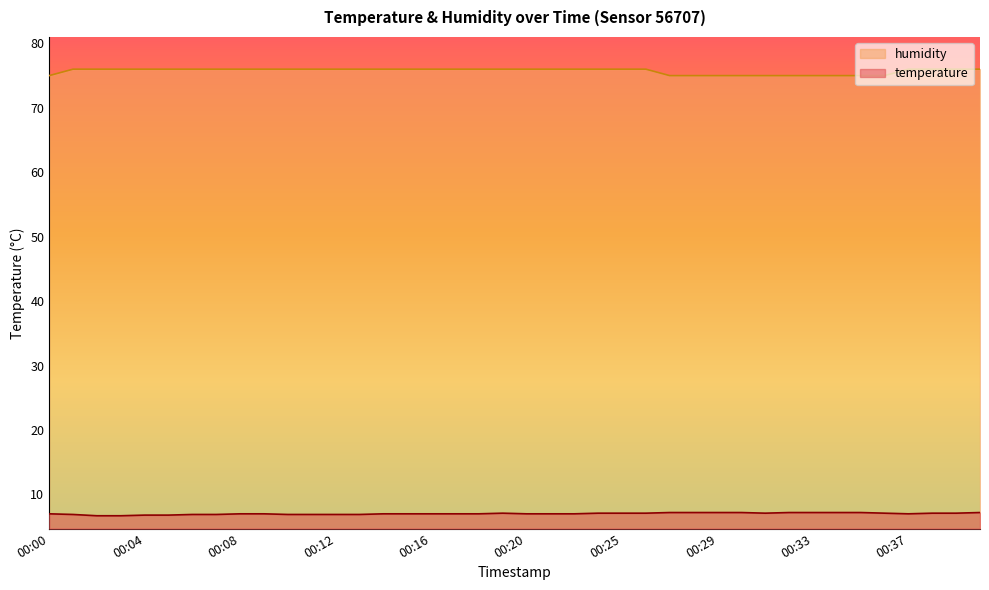

True or false: temperature and humidity intersect in this chart.

False